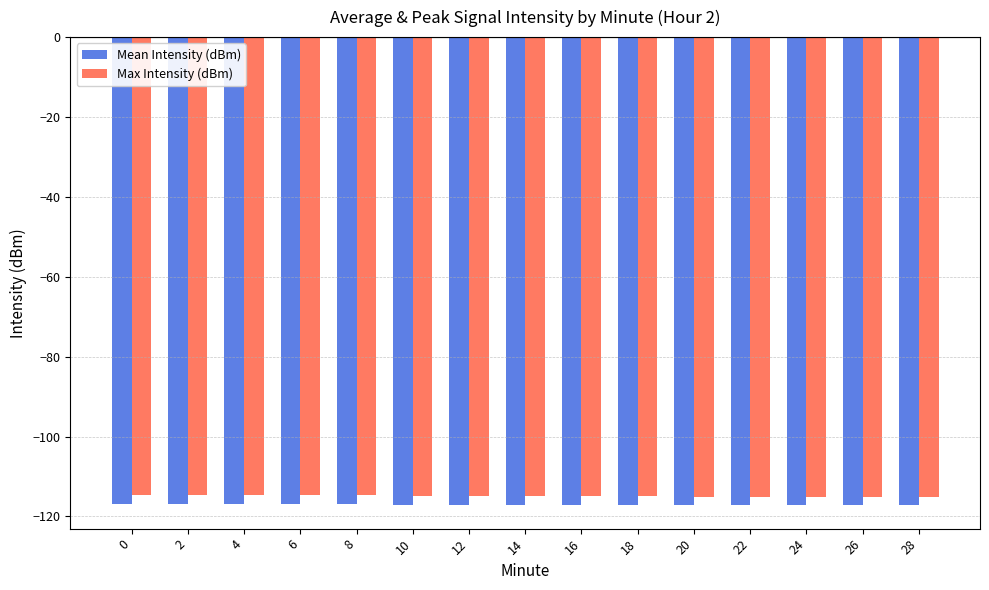

What is the difference between the Mean Intensity (dBm) values at 18 and 8?

0.1